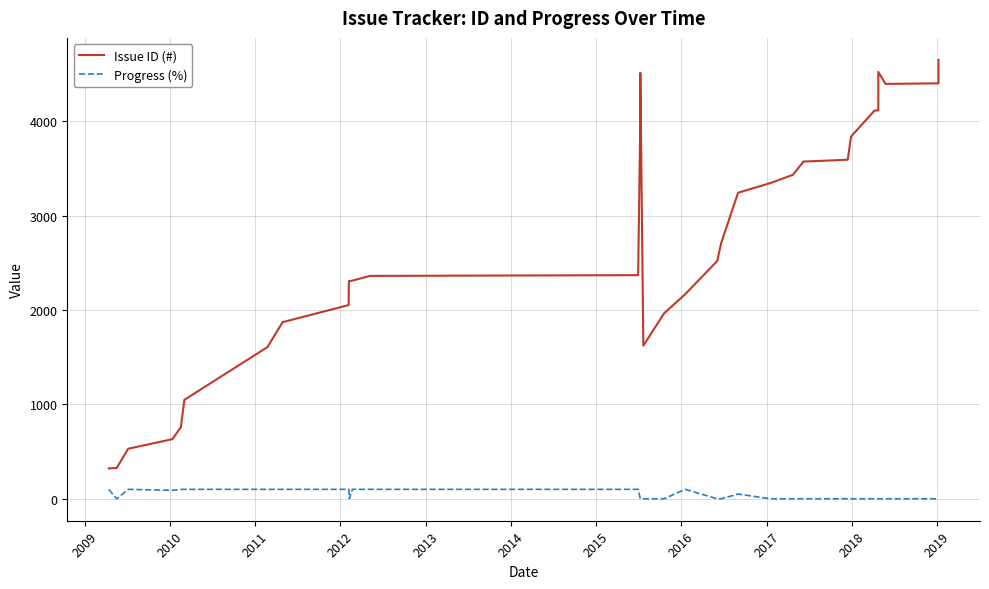

True or false: Issue ID (#) and Progress (%) intersect in this chart.

False